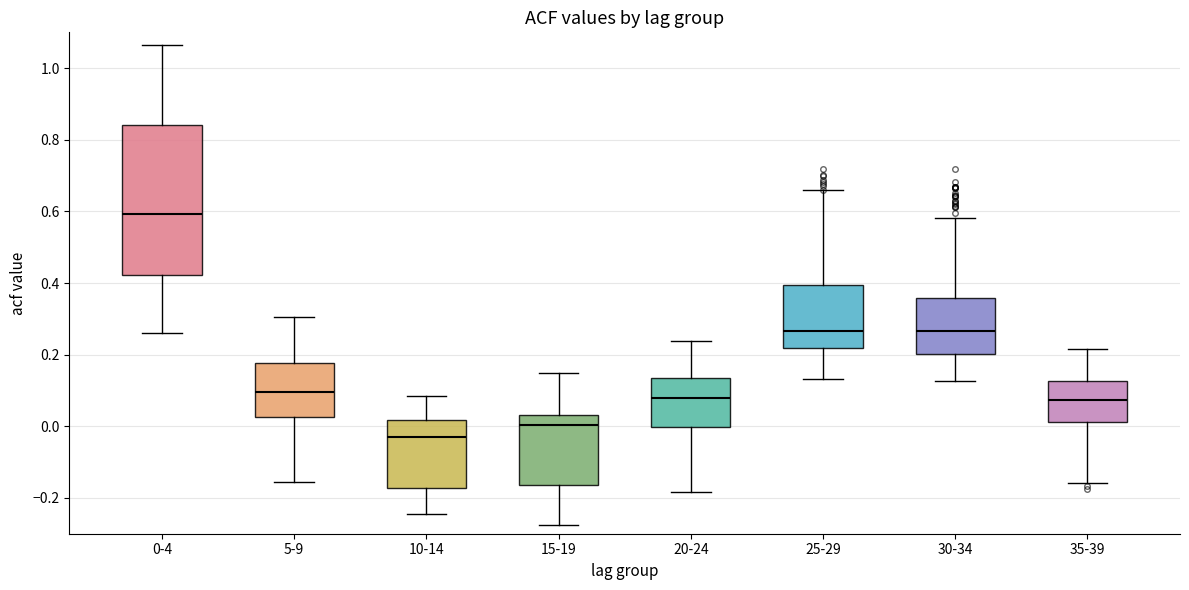

Which box's median line is the lowest?

10-14